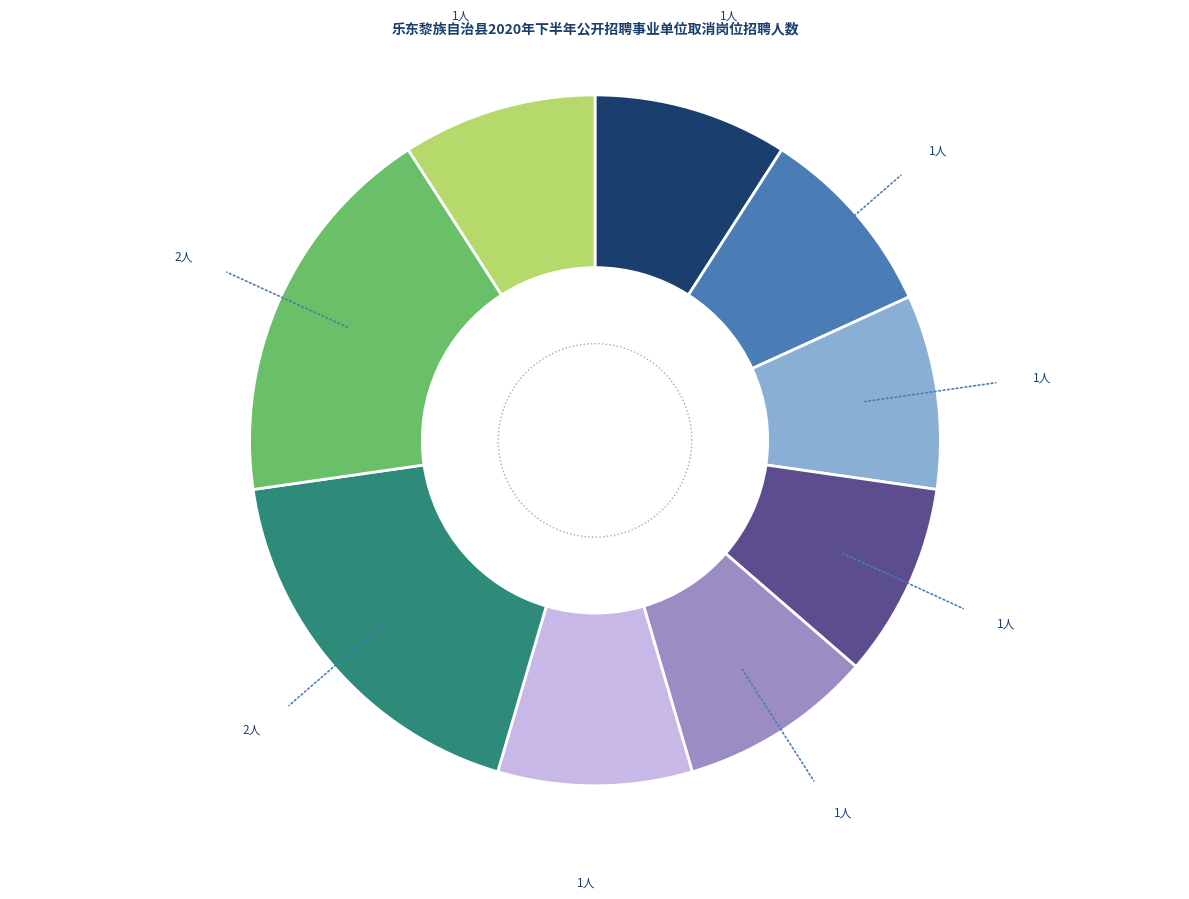

To the nearest percent, what is the difference between the 县融媒体中心新闻中心1 and 县大数据管理服务中心信息服务室1 slice percentages?

9%